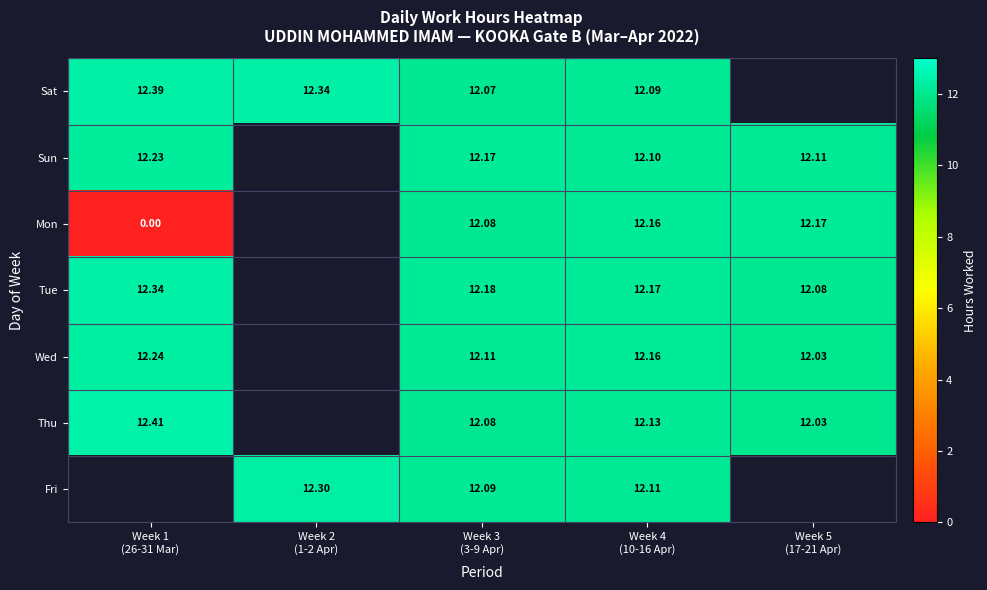

At how many categories does at least one series exceed 0?

5